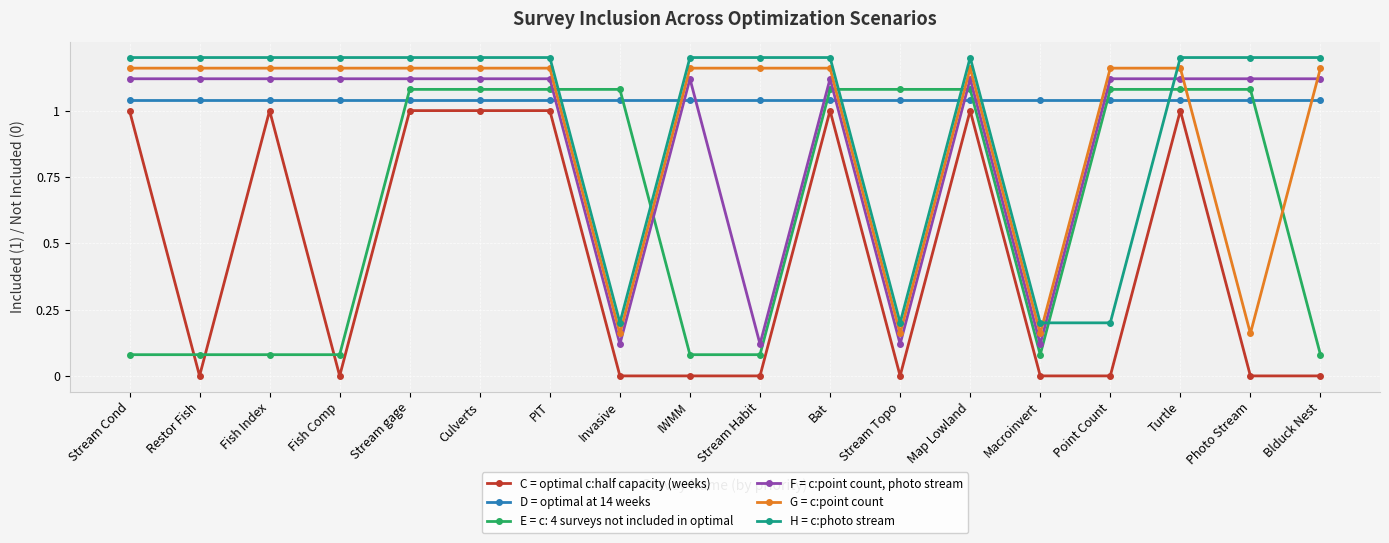

The H = c:photo stream series shows 0.5 at Fish Index. True or false?

False